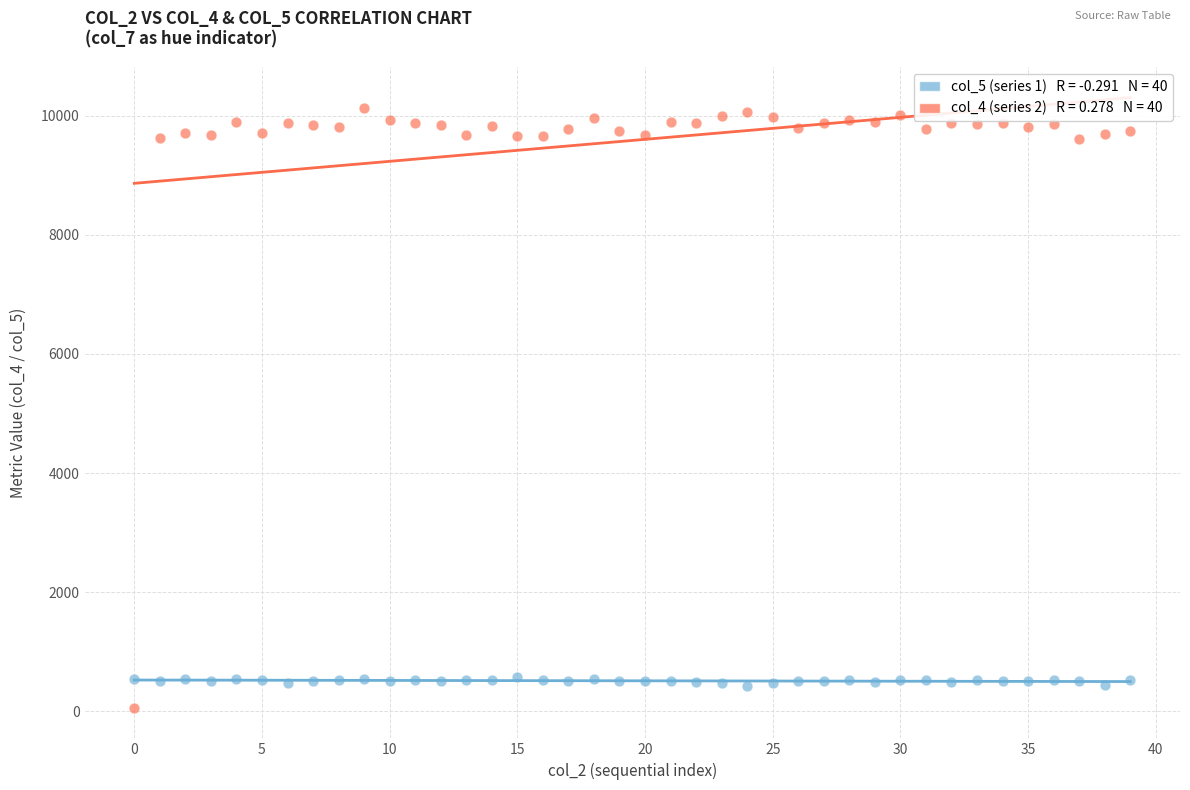

Across all data points, what is the range of Y values (max minus min)?

10071